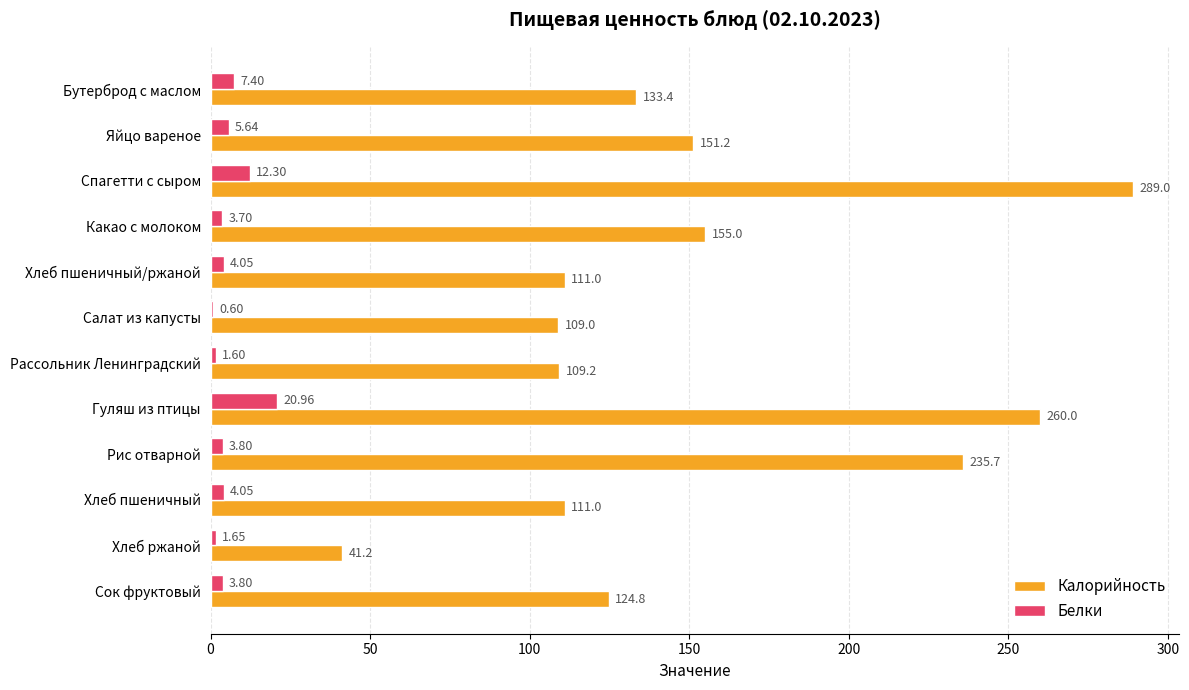

At which label is Белки closest to 10?

Спагетти с сыром